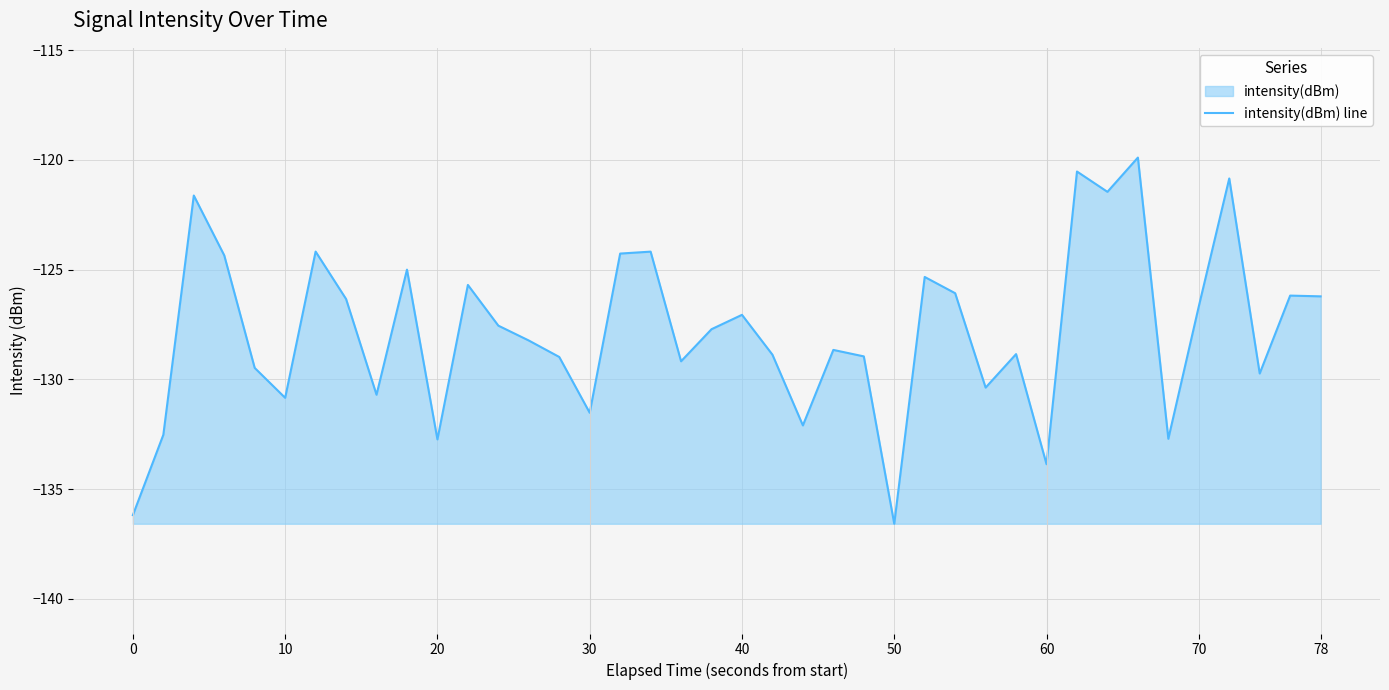

What is the maximum value shown in the chart?

-119.9